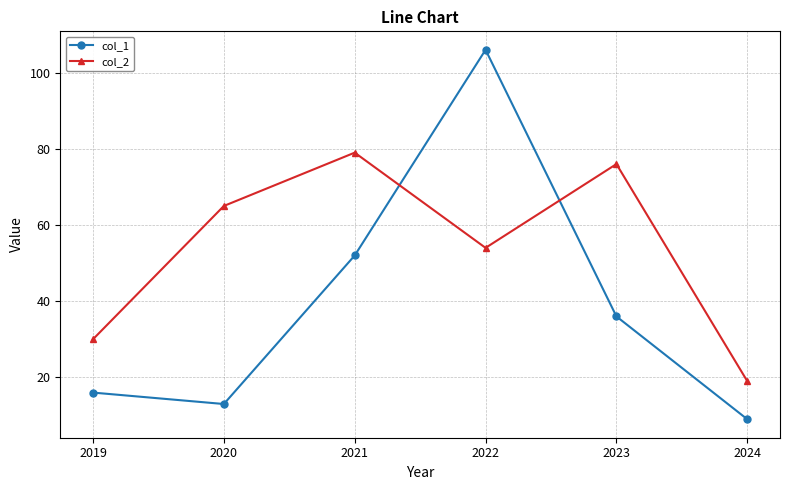

How many data points in col_2 are less than 65?

3